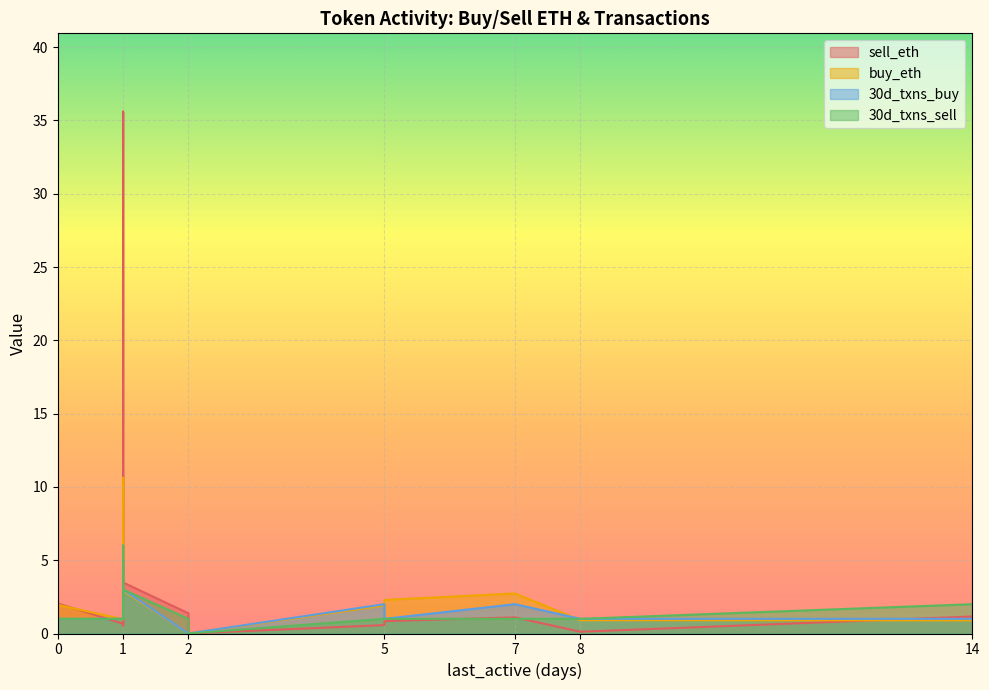

How many interior local valleys does the 30d_txns_sell series have?

4